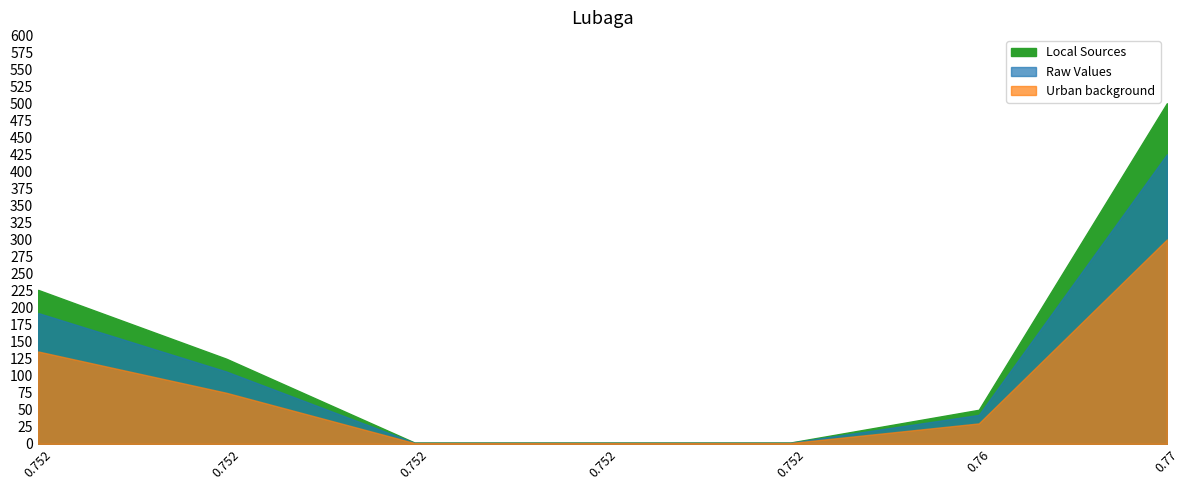

What is the difference between the maximum and minimum values?

498